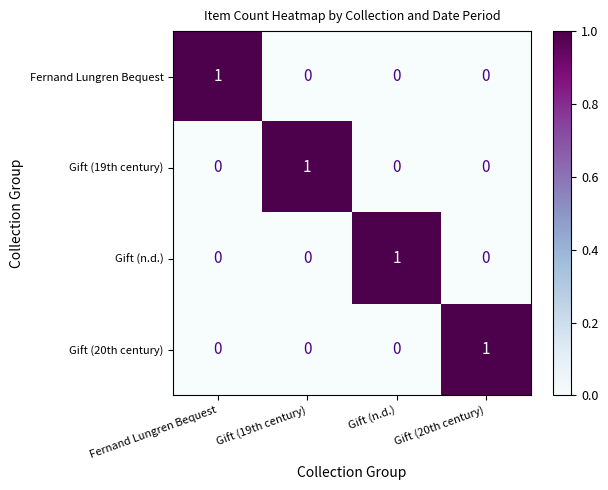

Count the Fernand Lungren Bequest values in the range 0 to 1.

4